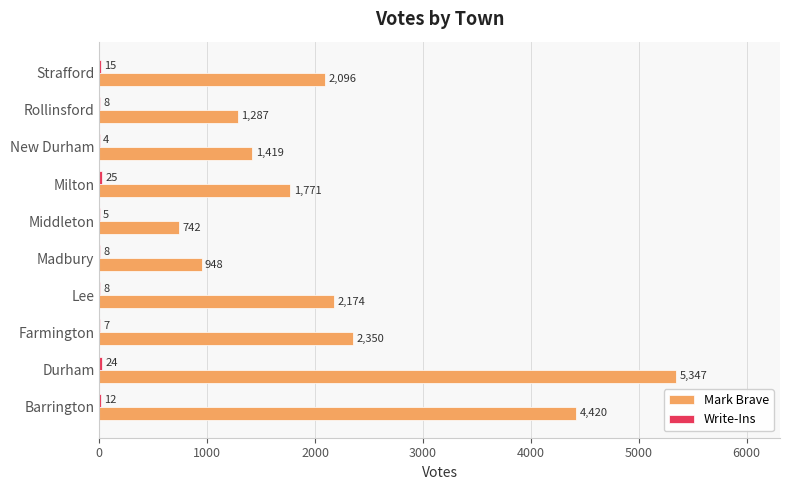

What is the total value across all series at Strafford?

2111